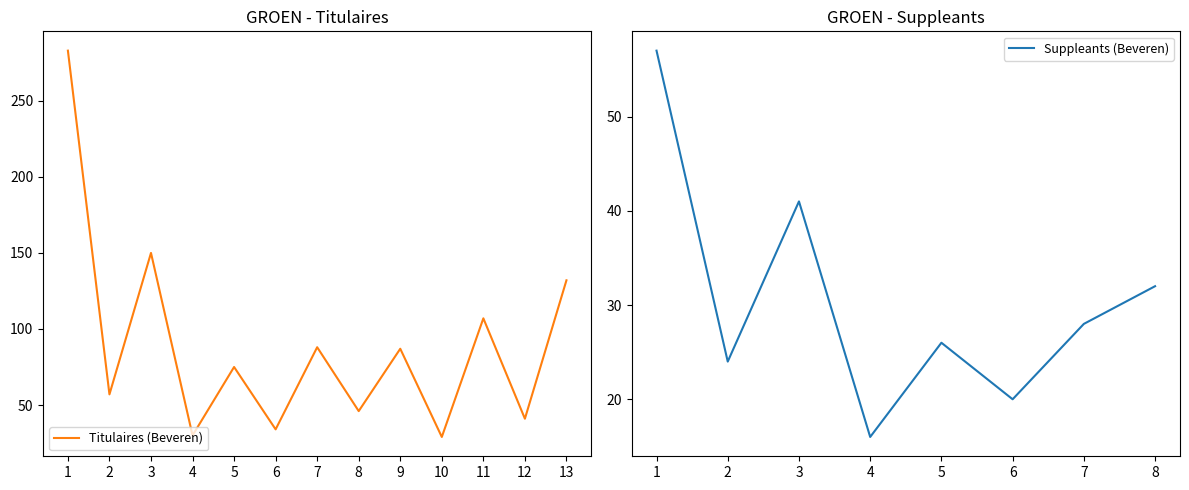

What value does the data have at 3, to the nearest 10?

150